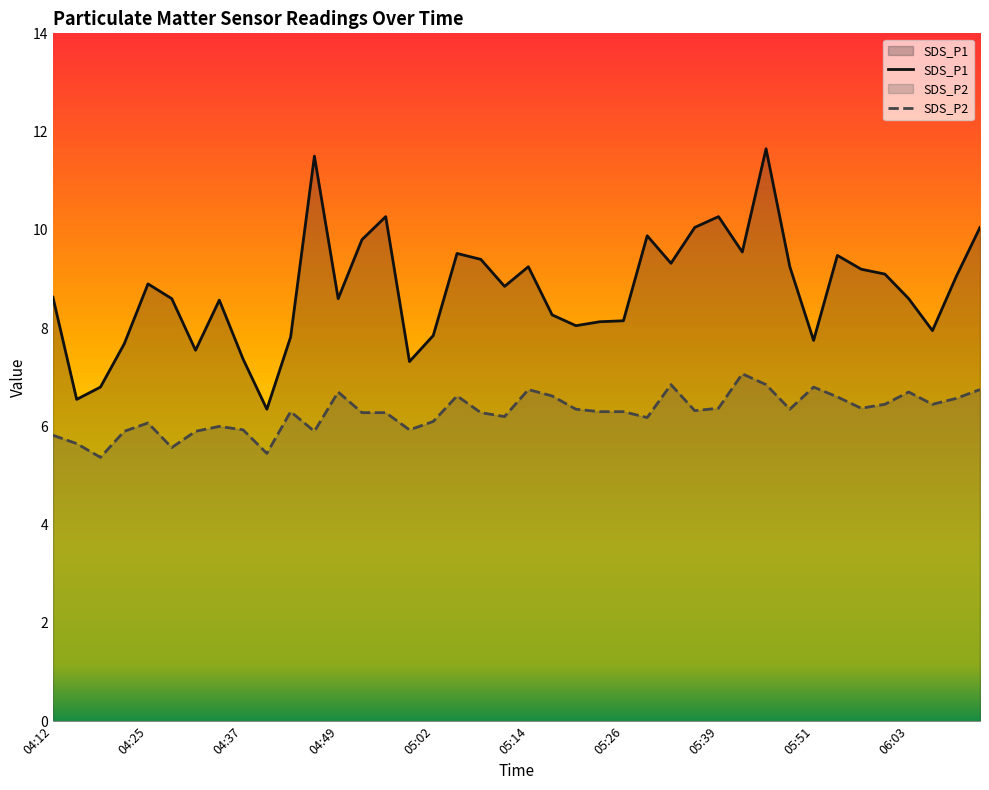

How many lines are shown in the chart?

2